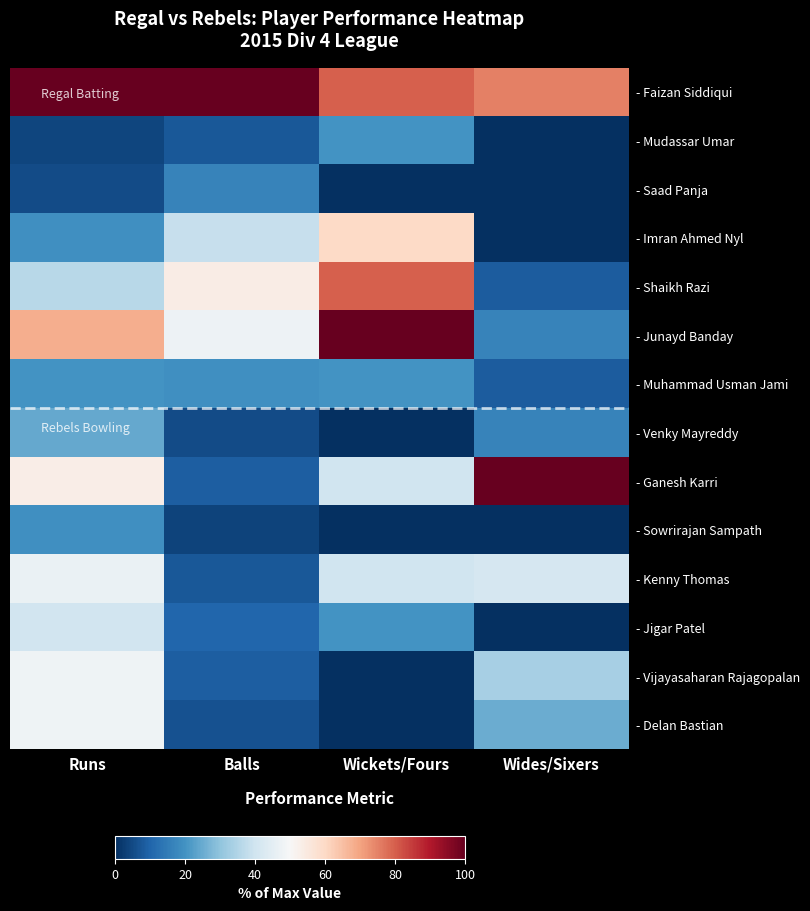

At how many categories does at least one series exceed 44?

4